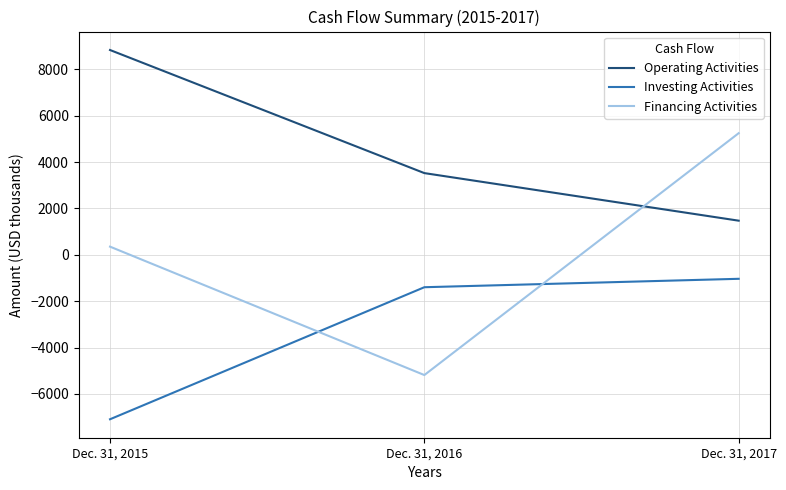

What is the difference between the Financing Activities values at Dec. 31, 2017 and Dec. 31, 2016?

10432